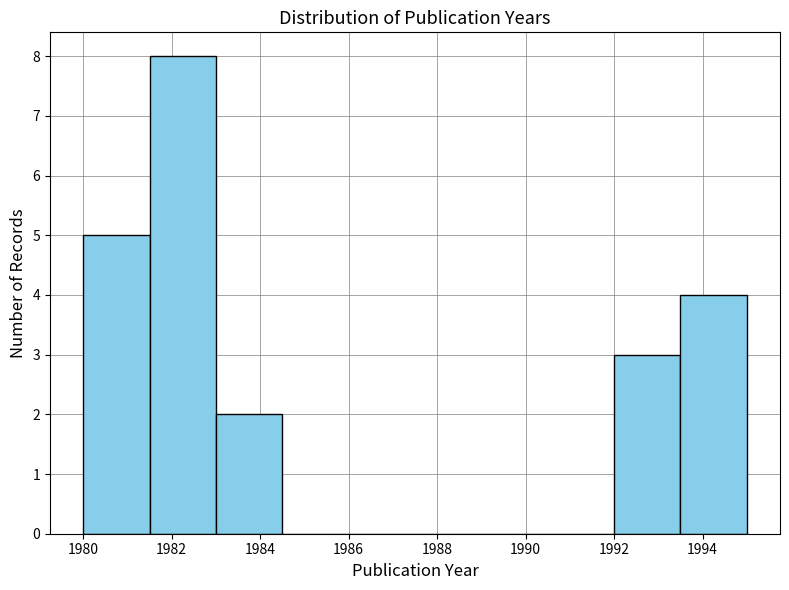

What is the height of the bar covering 1993.5 to 1995.0 on the x-axis? Neither the bar edges nor the heights are printed on the chart, so give them approximately, as read against the axes.

4